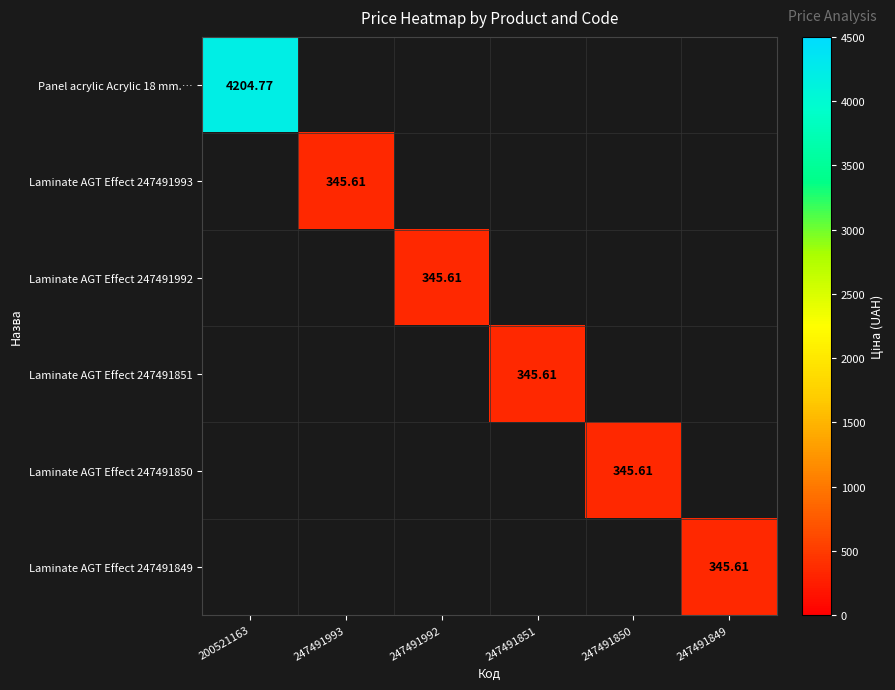

Rank the series by their maximum value, from highest to lowest.

Panel acrylic Acrylic 18 mm.…, Laminate AGT Effect 247491993, Laminate AGT Effect 247491992, Laminate AGT Effect 247491851, Laminate AGT Effect 247491850, Laminate AGT Effect 247491849